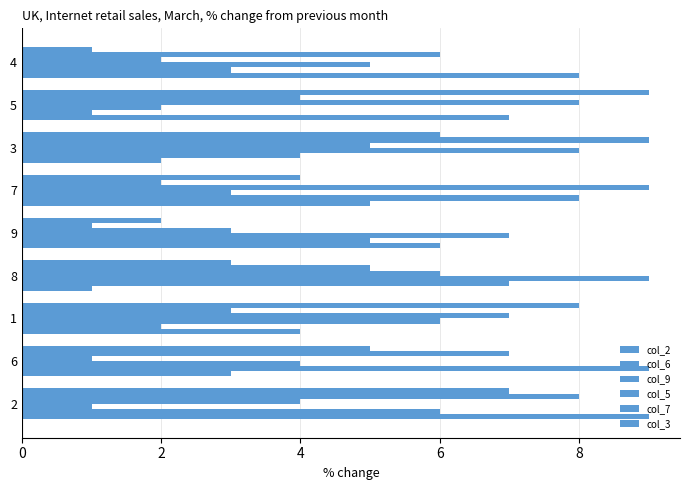

How many categories are shown in the chart?

9